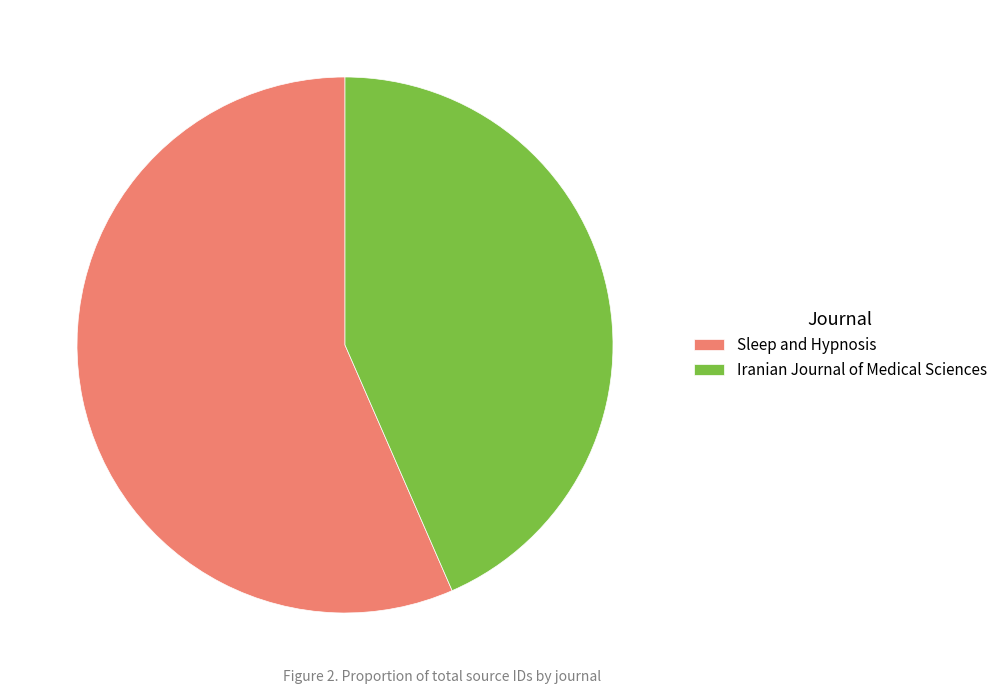

Does Sleep and Hypnosis represent more than half of the total?

Yes